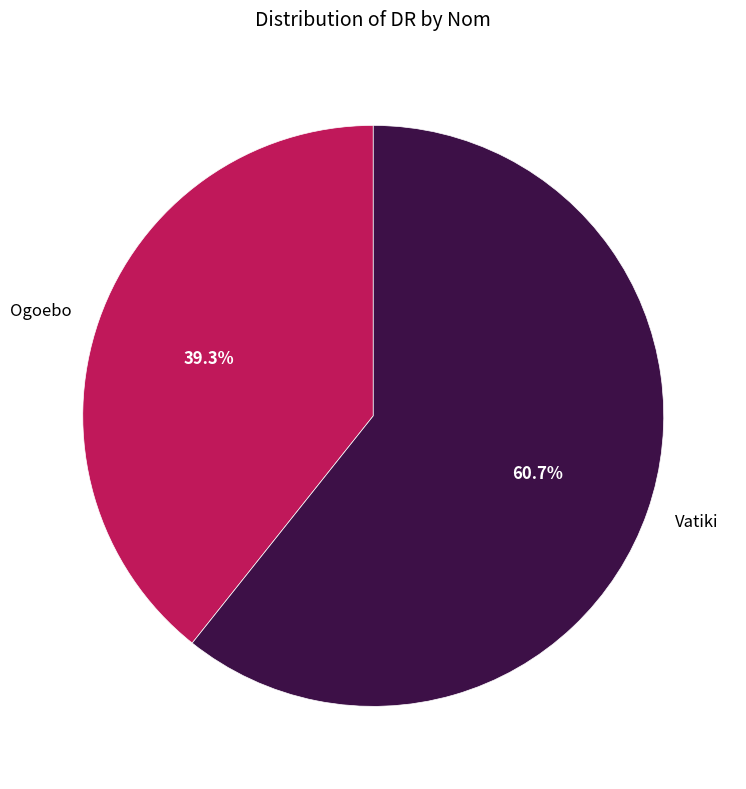

What is the total percentage of Ogoebo and Vatiki?

100.0%